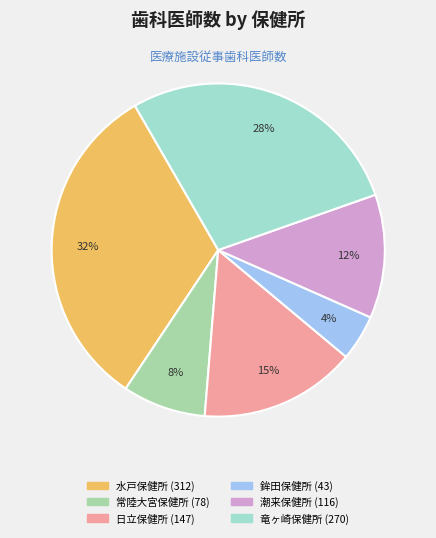

To the nearest percent, what is the difference between the 竜ヶ崎保健所 and 潮来保健所 slice percentages?

16%